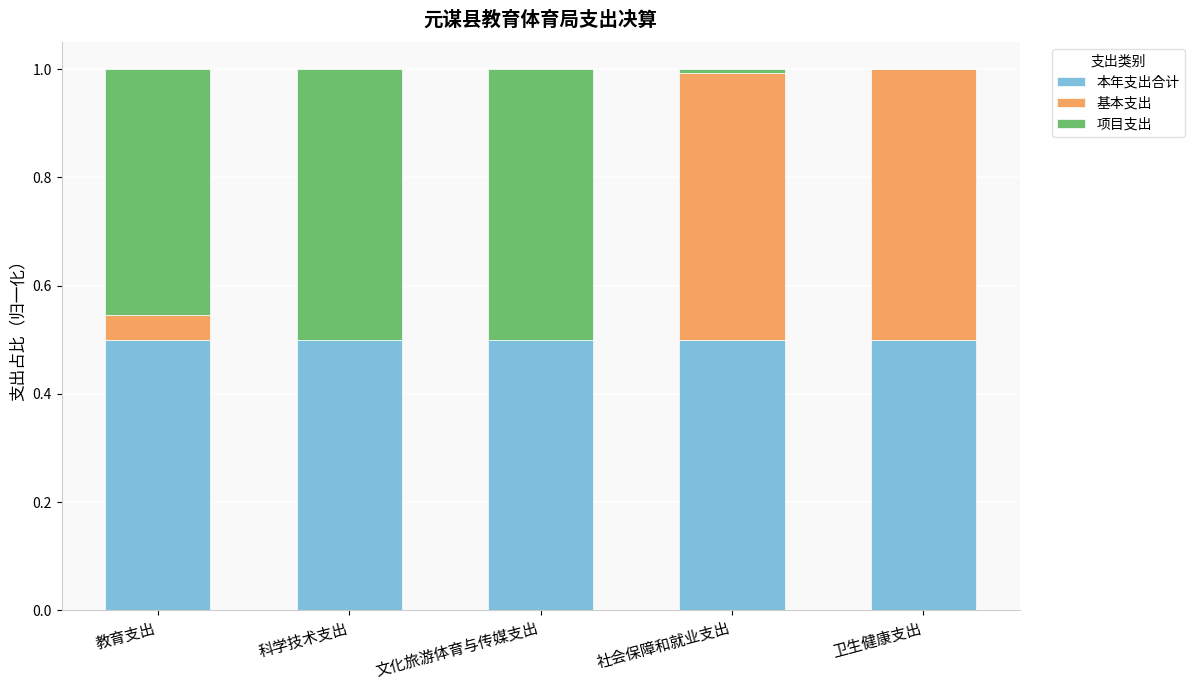

Are the bars grouped side by side (vs. stacked)?

No